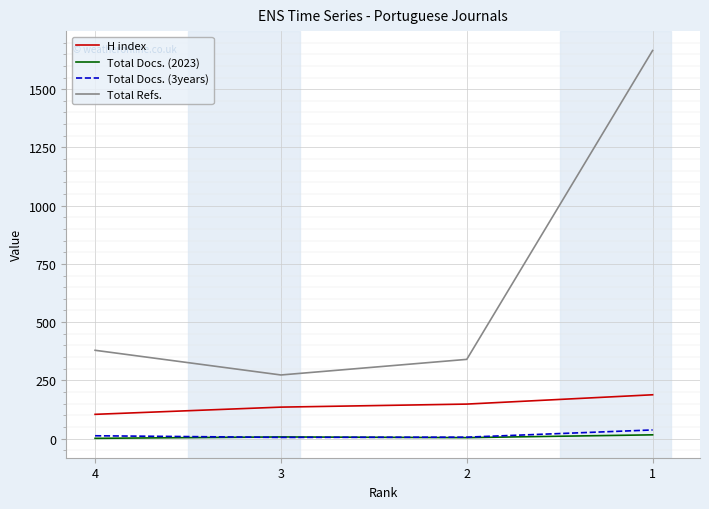

Which series has the largest total across all categories?

Total Refs.